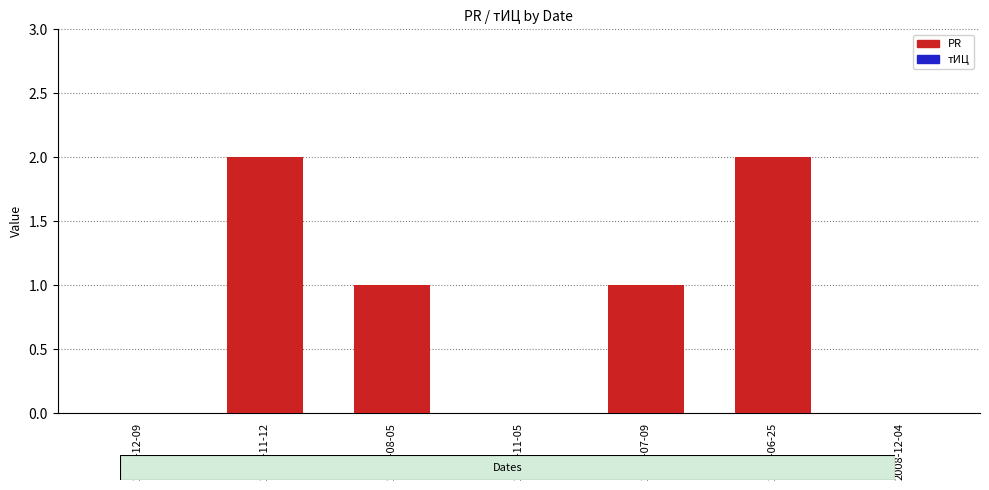

Between 2009-06-25 and 2011-08-05, which is larger?

2009-06-25